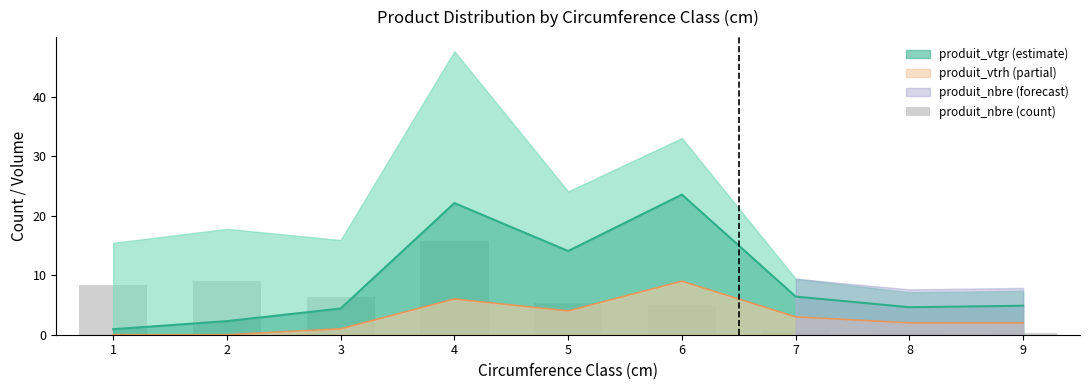

What is the change in value from 1 to 8?

-8.0